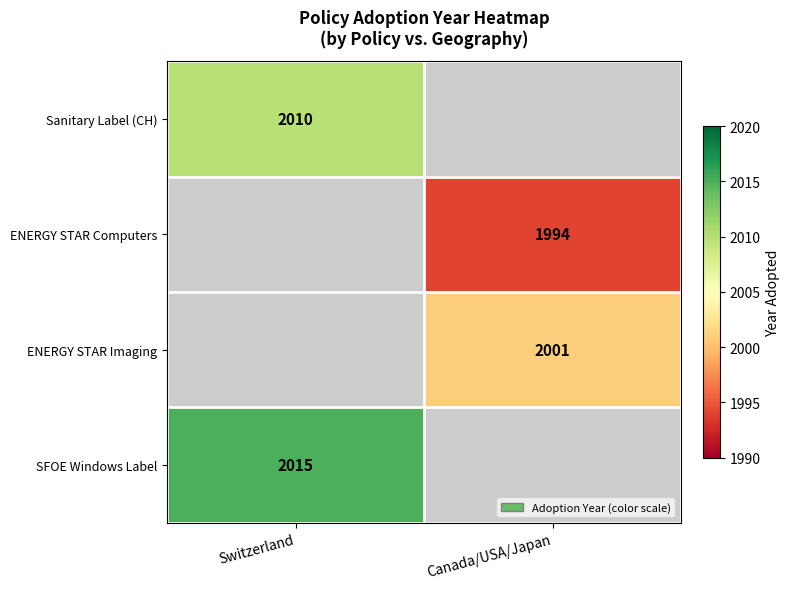

Which category has the highest value across all series?

Switzerland